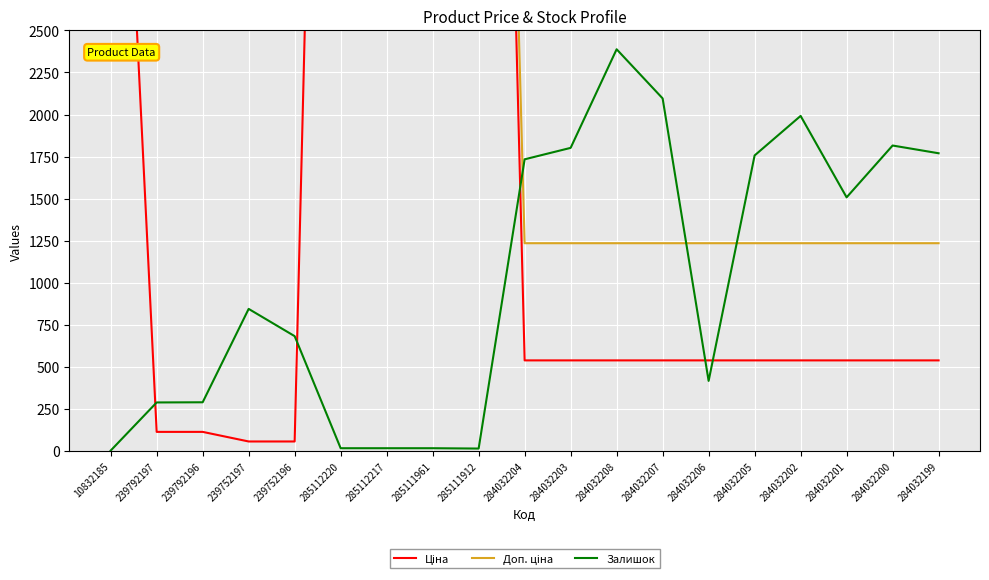

What is the sum of the Ціна values at 284032202 and 284032199?

1078.0